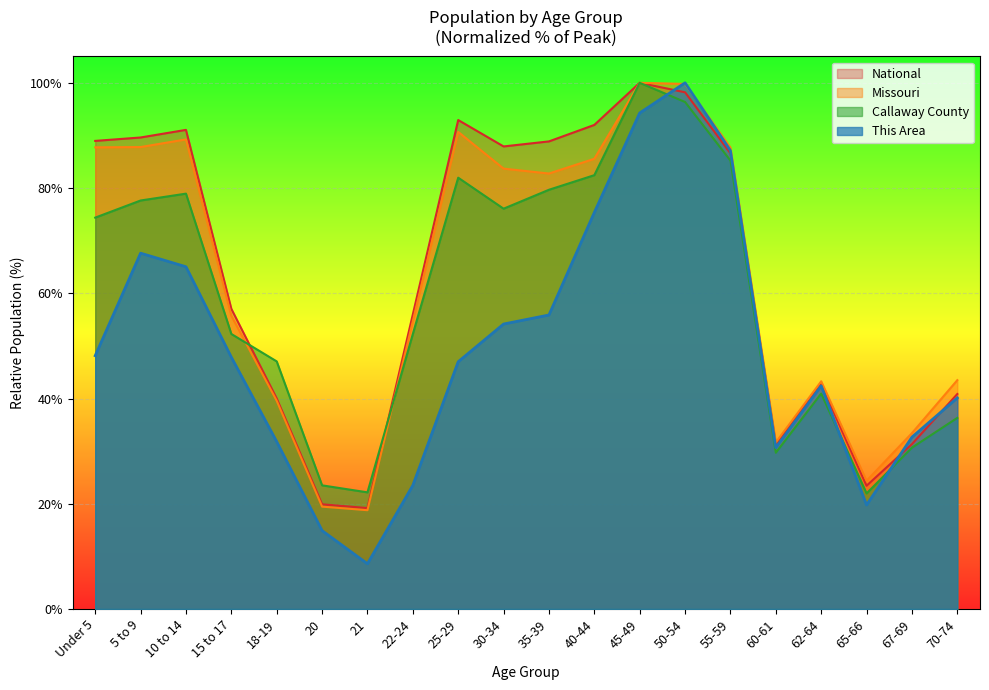

Is it true that This Area equals 18.2 at 15 to 17?

False